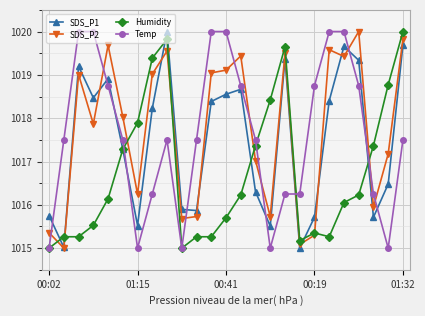

What is the minimum value shown in the chart?

1015.0